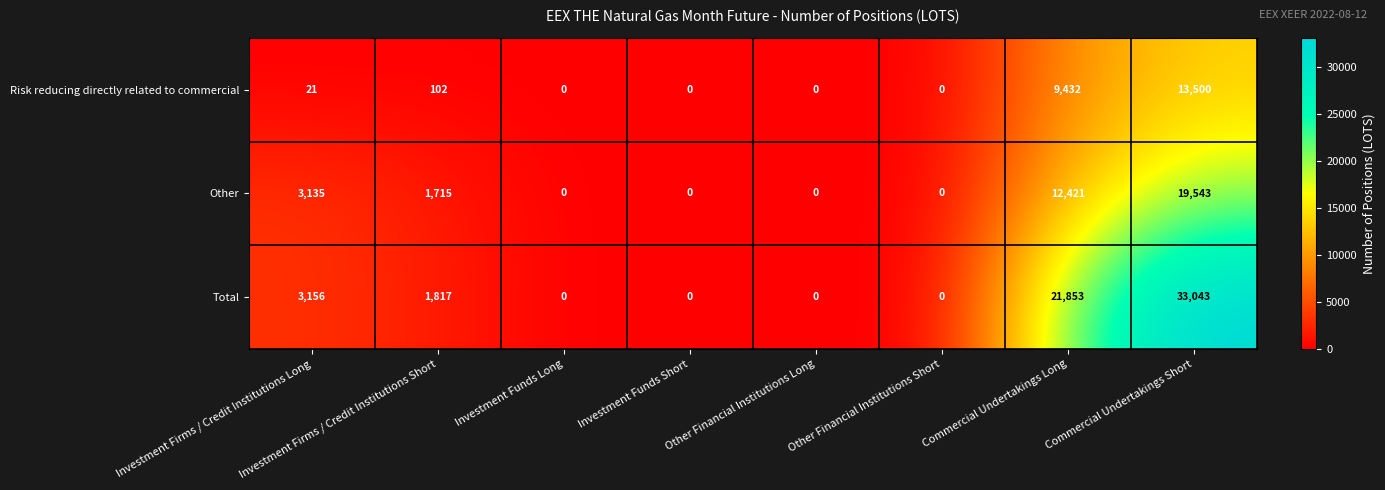

Count the number of data series in this chart.

3